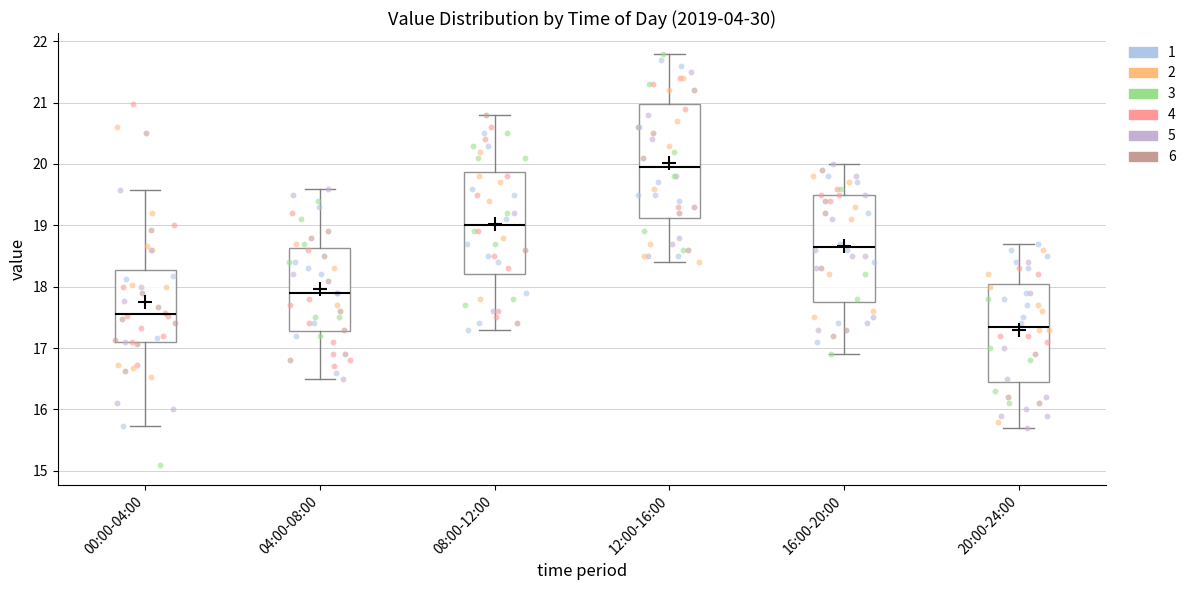

Which box's median line is the highest?

12:00-16:00